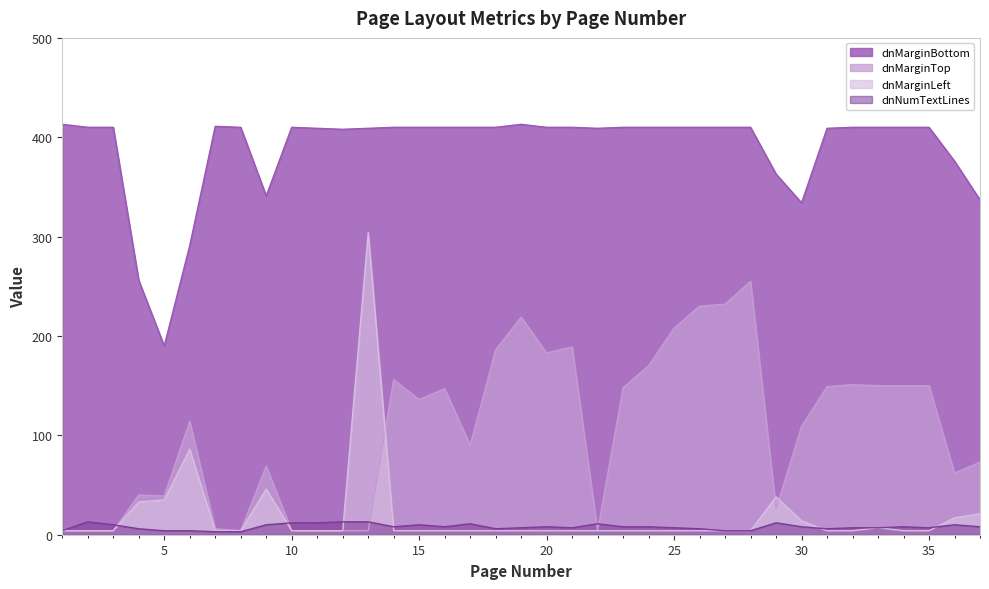

What is the value of the dnMarginBottom point at the 17th from the left?

410